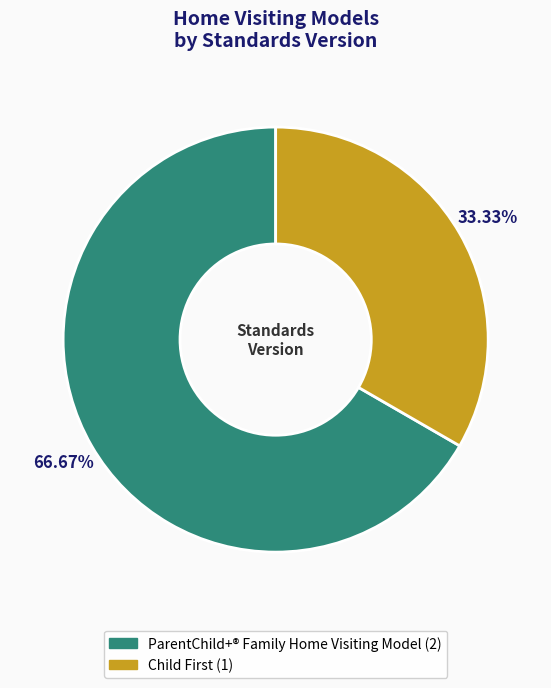

To the nearest percent, what percentage of the pie is ParentChild+® Family Home Visiting Model?

67%